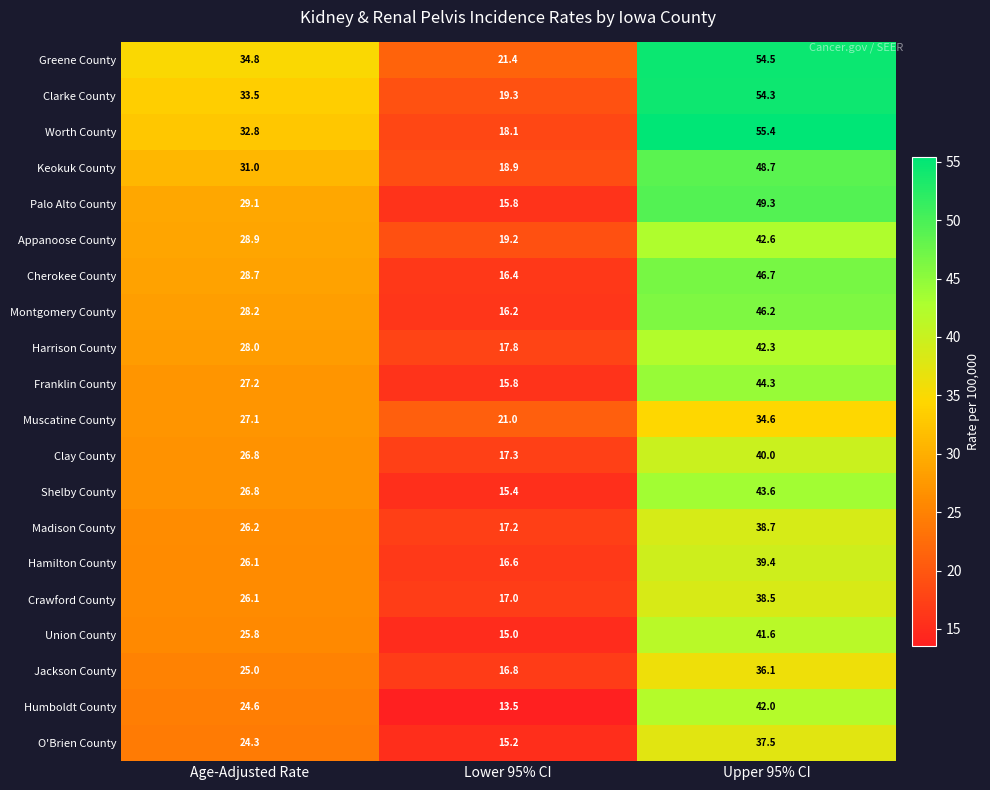

What is the minimum value shown in the chart?

13.5